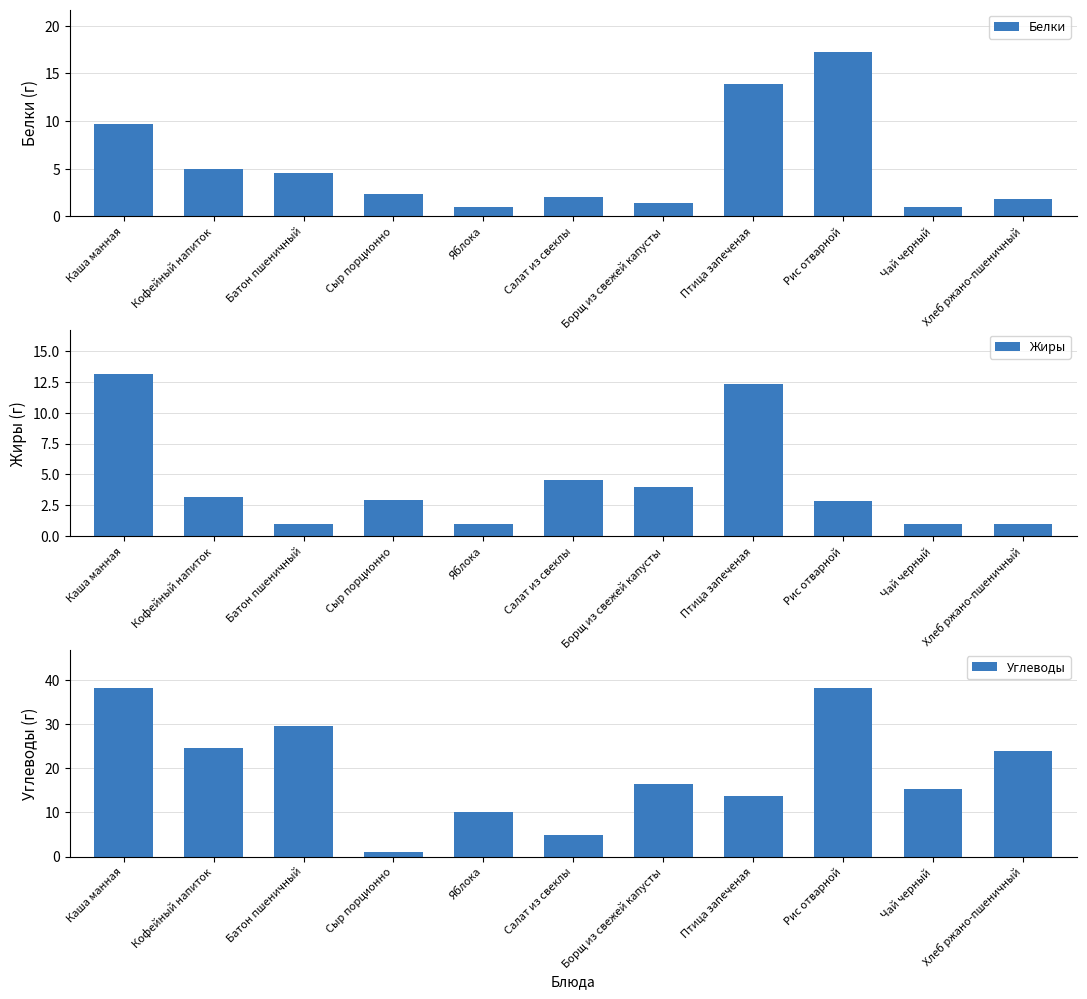

Is the value of Белки at Чай черный greater than the value of Углеводы at Батон пшеничный?

No